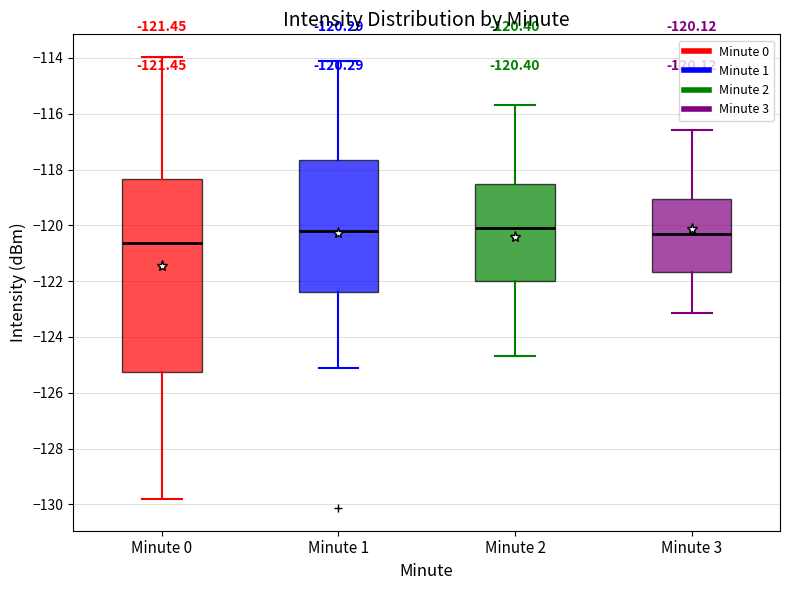

Which box is the tallest, from its lower edge to its upper edge?

Minute 0